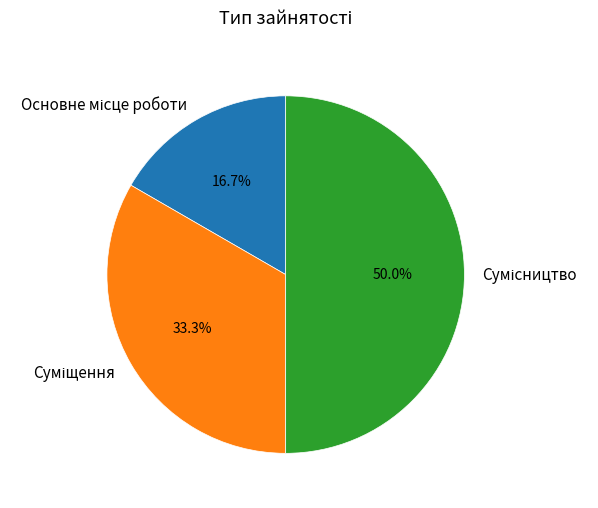

Do Сумісництво and Основне місце роботи together represent more than half of the pie?

Yes